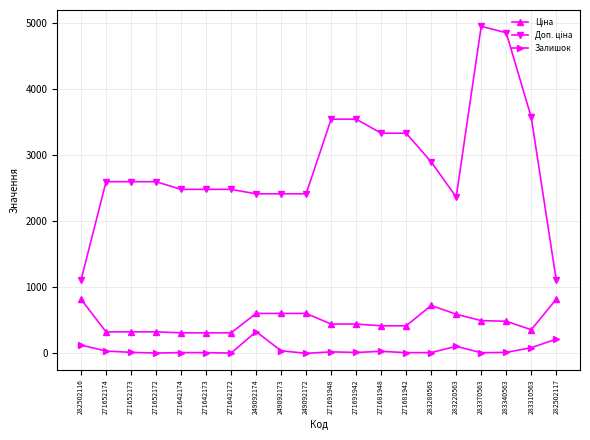

At how many categories does at least one series exceed 1344?

18